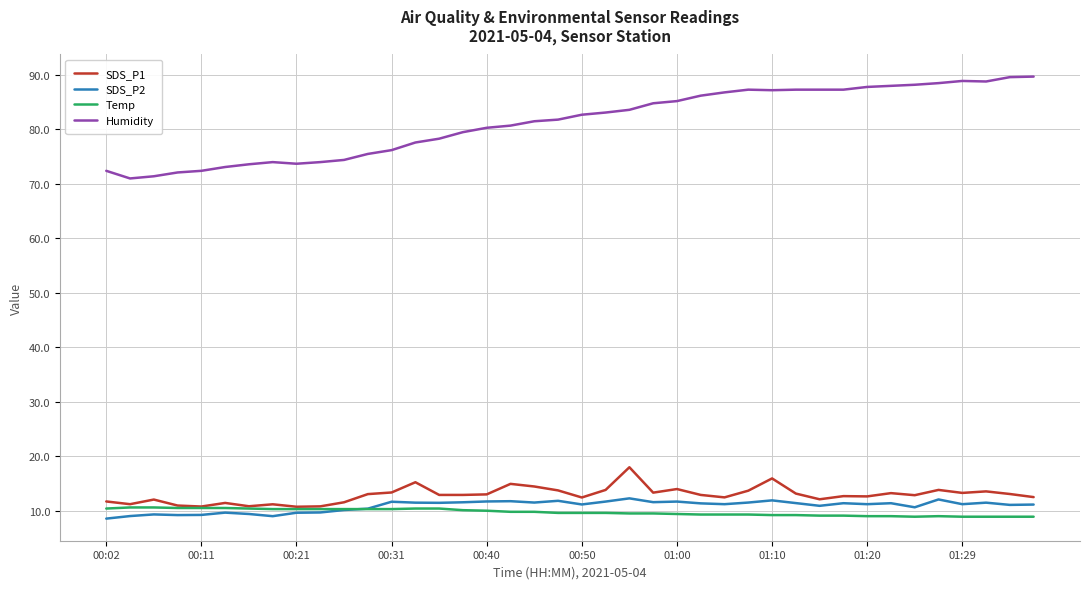

What is the minimum value for SDS_P1?

10.7